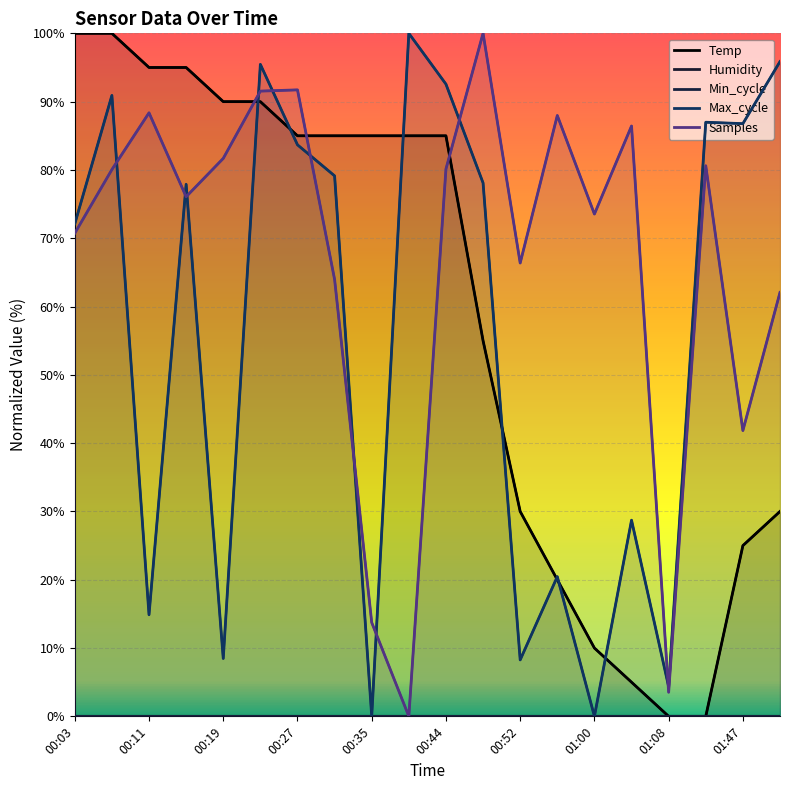

The Temp series shows 25.0 at 01:47. True or false?

True